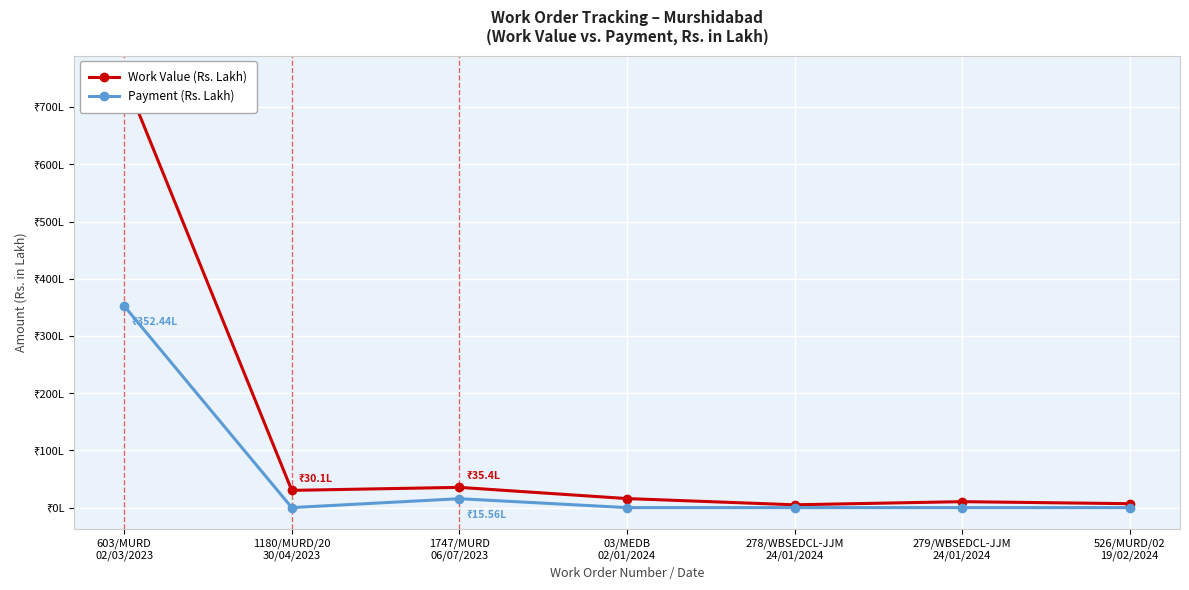

What is the difference between the highest and lowest values at 279/WBSEDCL-JJM
24/01/2024?

10.4